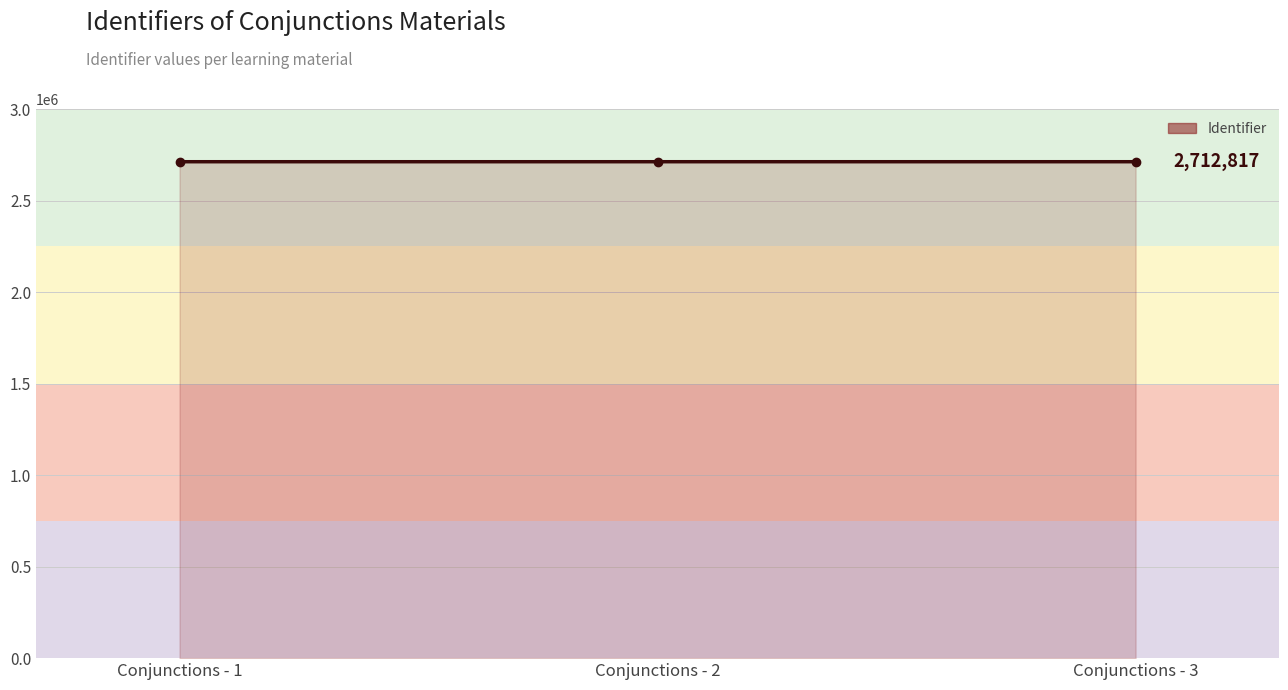

What is the smallest value displayed?

2712791